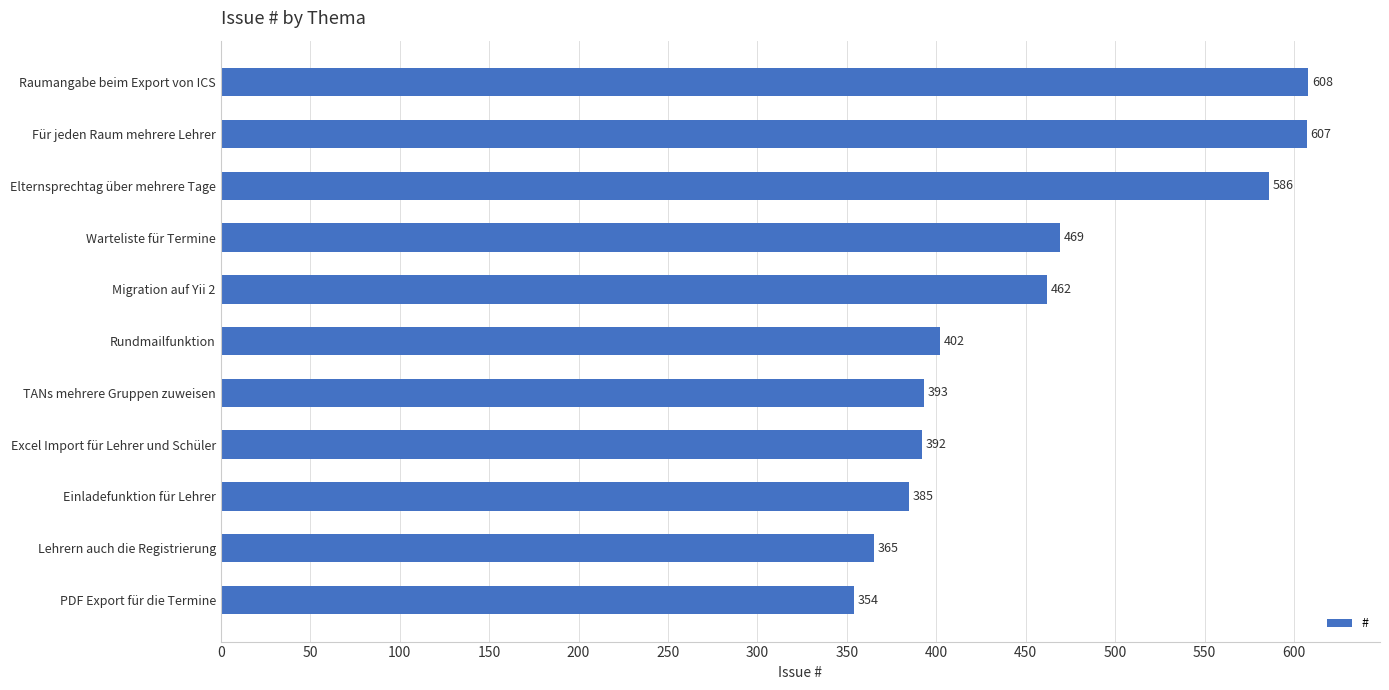

Which category has the highest value across all series?

Raumangabe beim Export von ICS